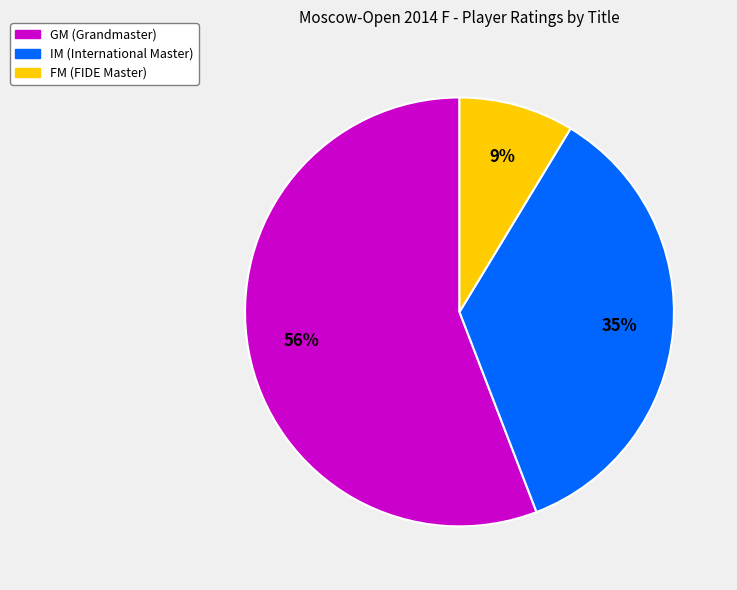

Is there a majority slice in this chart?

Yes